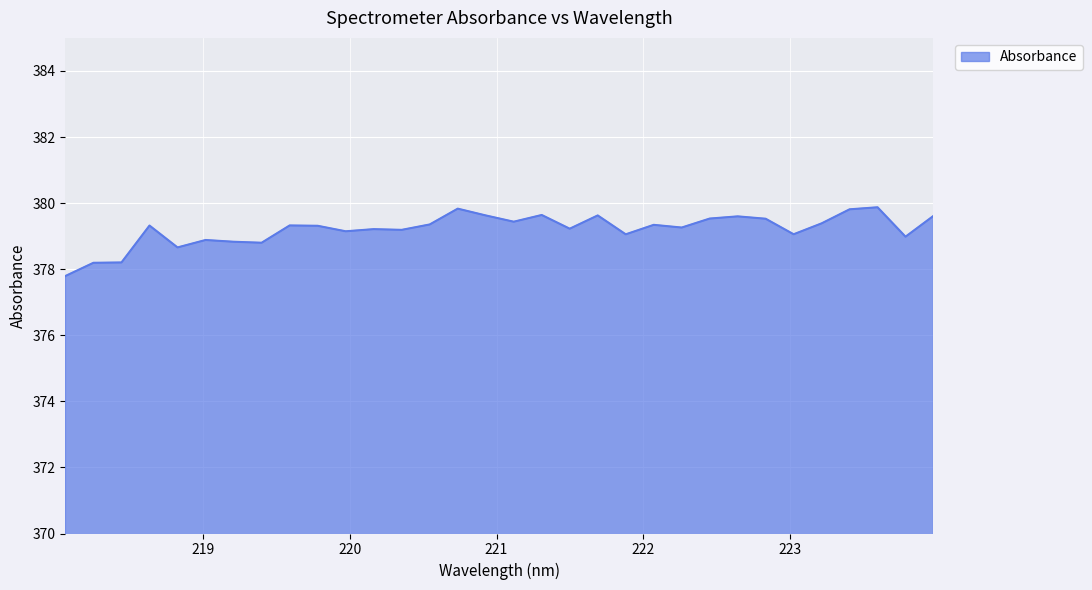

What is the greatest value displayed?

379.9